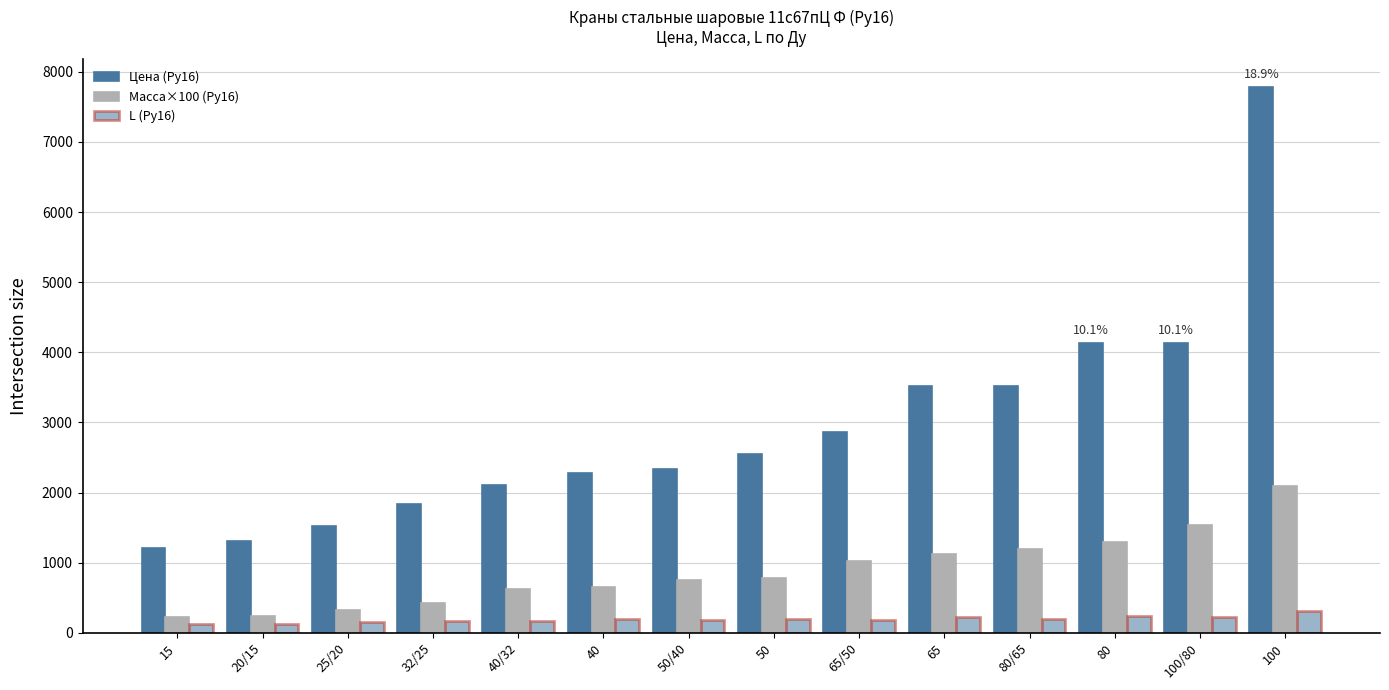

What is the difference between the highest and lowest values at 40?

2074.8